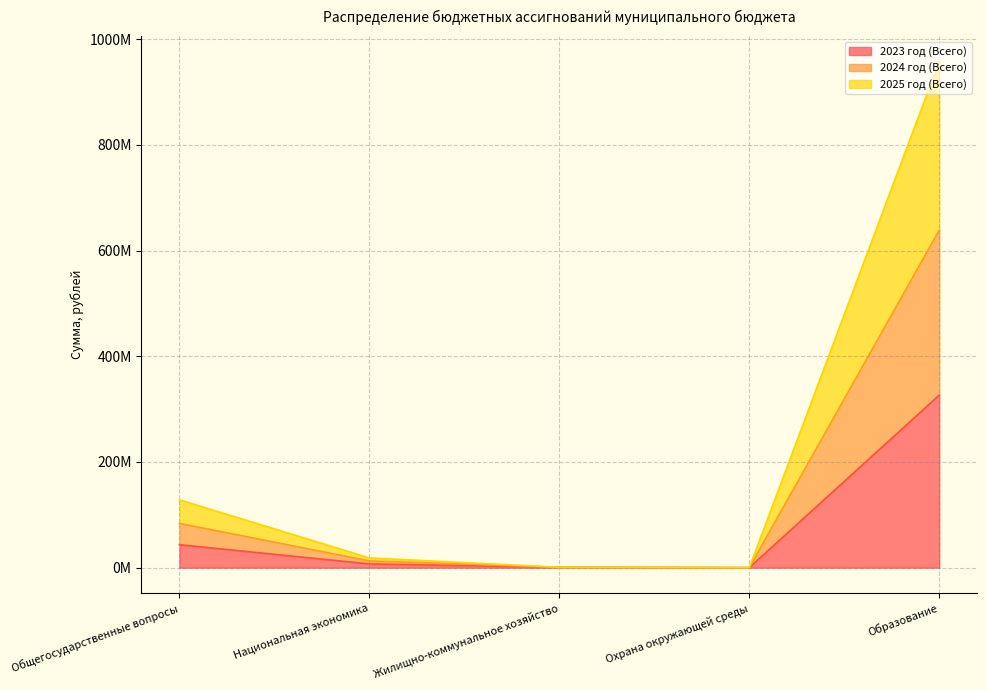

The 2024 год (Всего) series shows 797486.9 at Жилищно-коммунальное хозяйство. True or false?

True